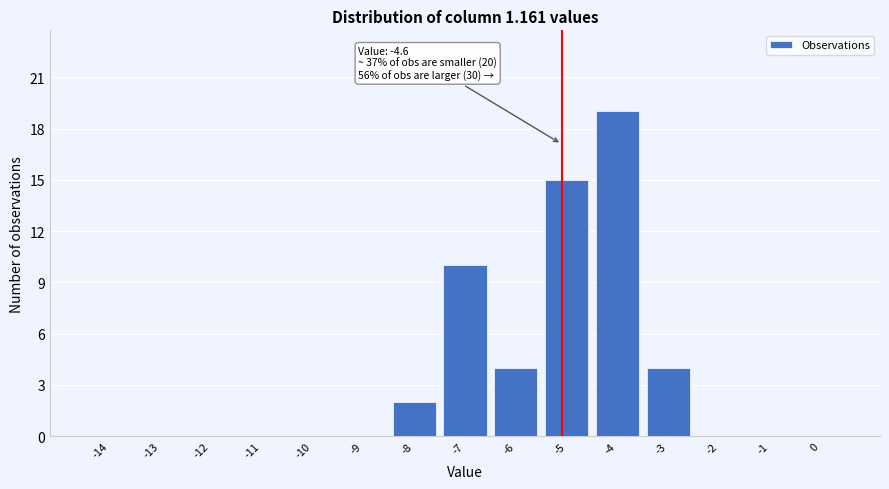

Reading left to right, extract all data points from this chart.

-14=0	-13=0	-12=0	-11=0	-10=0	-9=0	-8=2	-7=10	-6=4	-5=15	-4=19	-3=4	-2=0	-1=0	0=0